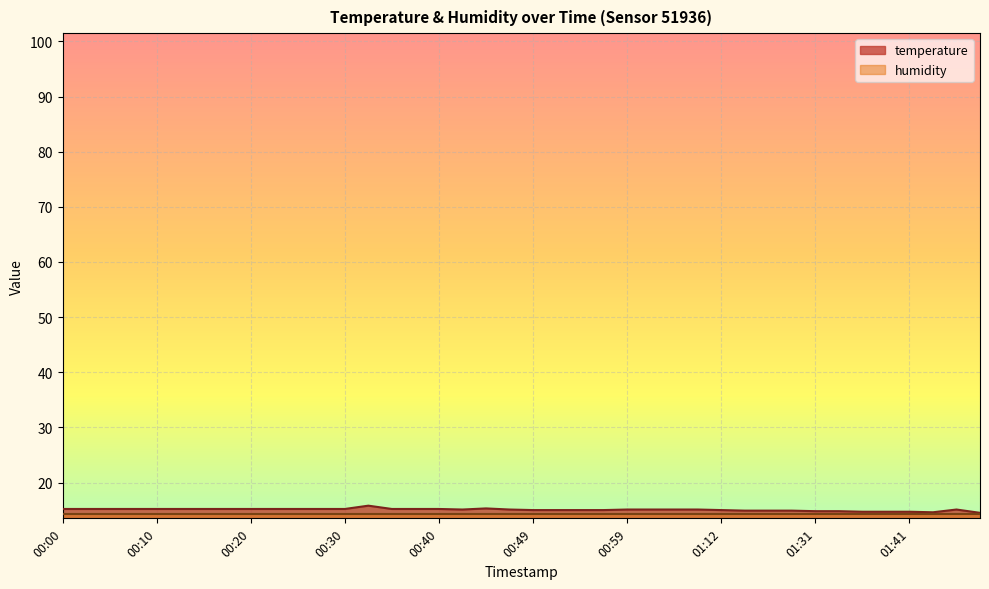

Rank the categories by value from highest to lowest.

00:32, 00:44, 00:00, 00:03, 00:05, 00:08, 00:10, 00:13, 00:15, 00:18, 00:20, 00:22, 00:25, 00:27, 00:30, 00:35, 00:37, 00:40, 00:42, 00:47, 00:59, 01:02, 01:04, 01:10, 01:46, 00:49, 00:52, 00:54, 00:57, 01:12, 01:15, 01:17, 01:20, 01:31, 01:34, 01:36, 01:39, 01:41, 01:43, 01:48